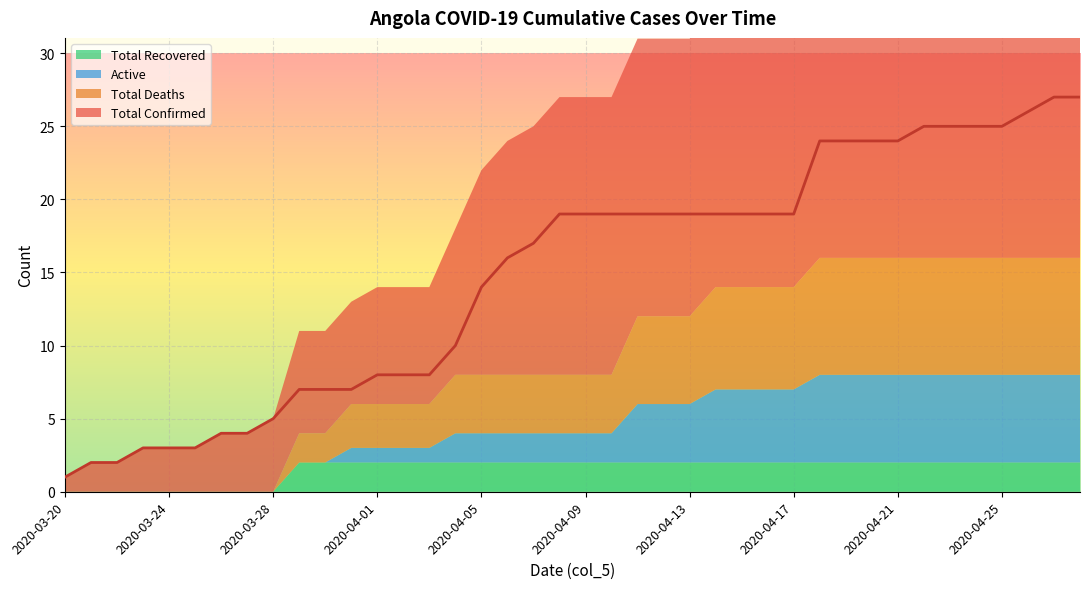

What is the difference between the highest and lowest values at 2020-04-24?

23